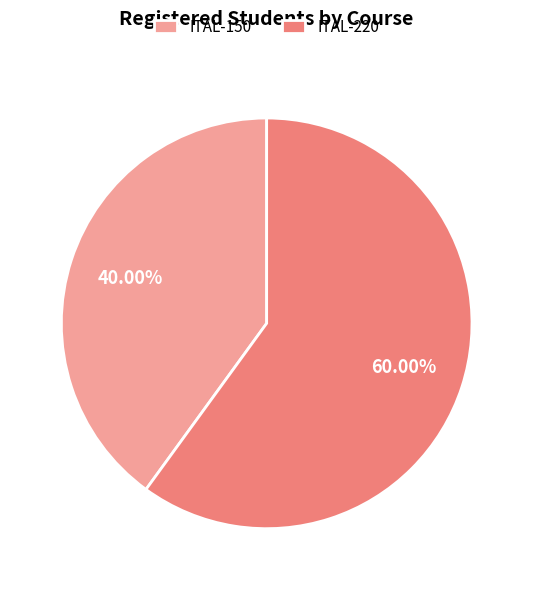

Which has a higher value, ITAL-150 or ITAL-220?

ITAL-220